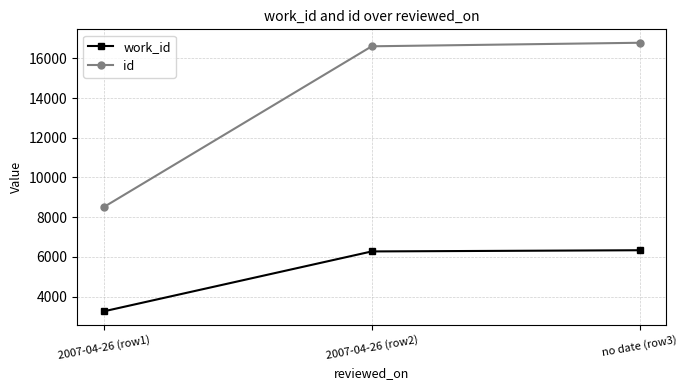

Which category has the lowest value in the work_id series?

2007-04-26 (row1)